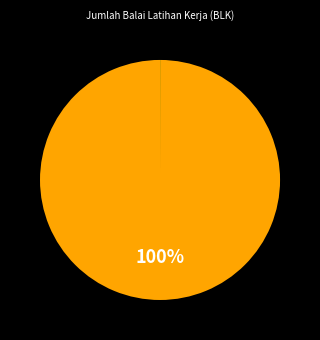

To the nearest percent, what is the difference between the largest and smallest slice percentages?

100%